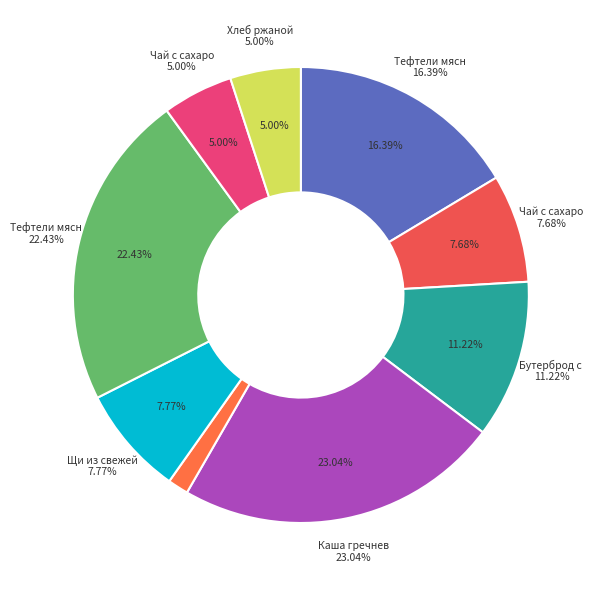

Is there a majority slice in this chart?

No